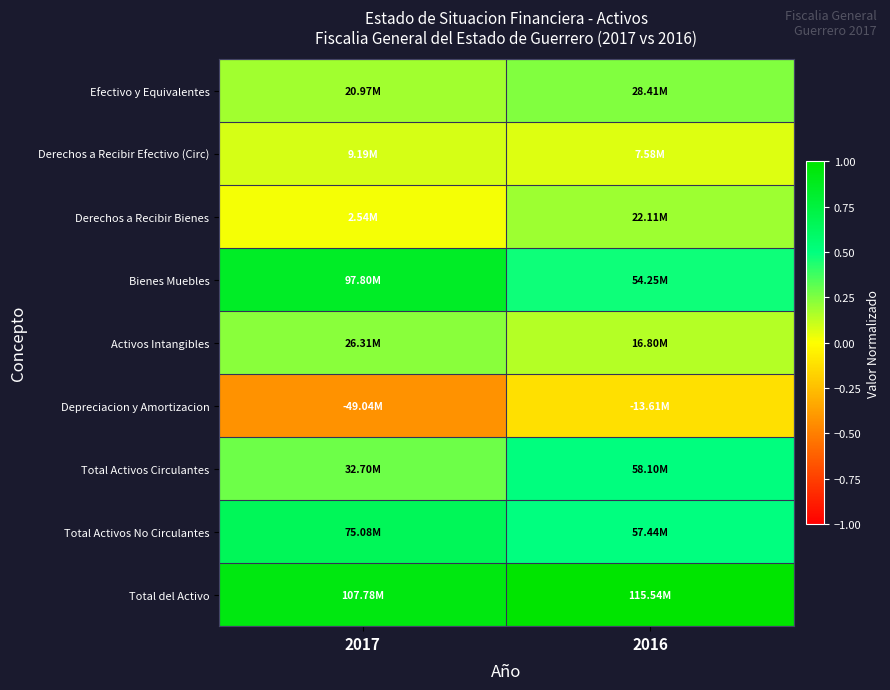

Reading left to right, extract all data points from this chart.

Efectivo y Equivalentes: 2017=0.2	2016=0.2
Derechos a Recibir Efectivo (Circ): 2017=0.1	2016=0.1
Derechos a Recibir Bienes: 2017=0.0	2016=0.2
Bienes Muebles: 2017=0.8	2016=0.5
Activos Intangibles: 2017=0.2	2016=0.1
Depreciacion y Amortizacion: 2017=-0.4	2016=-0.1
Total Activos Circulantes: 2017=0.3	2016=0.5
Total Activos No Circulantes: 2017=0.6	2016=0.5
Total del Activo: 2017=0.9	2016=1.0